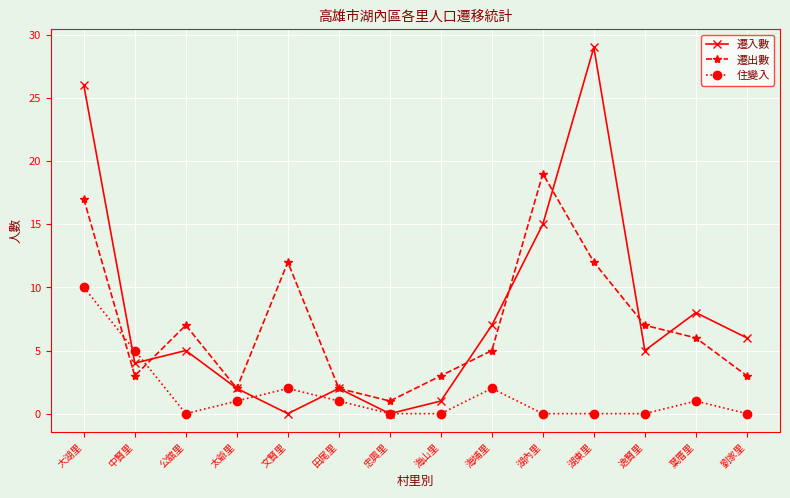

What value does the 遷出數 series have at 湖東里, to the nearest 10?

10